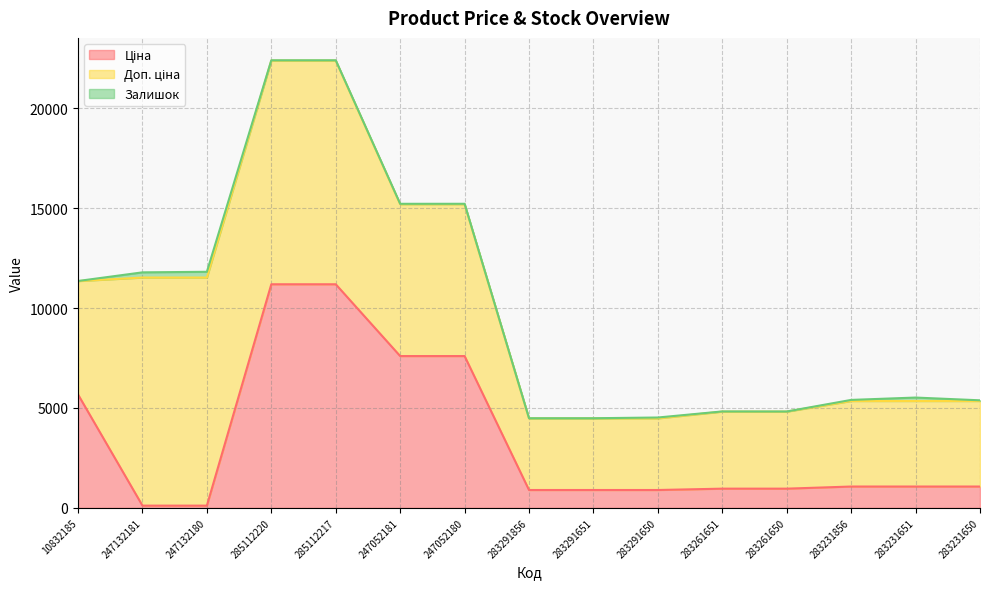

Where is Доп. ціна nearest to the value 7496?

247052181